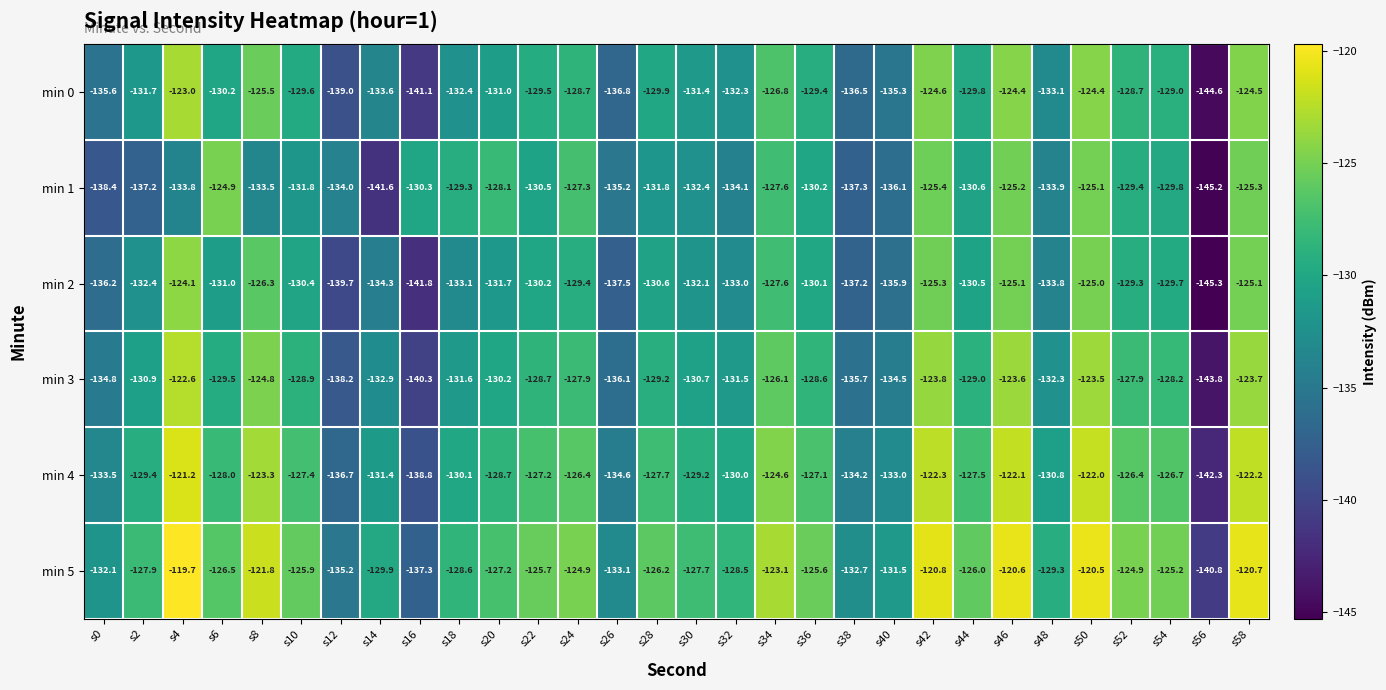

What is the greatest value displayed?

-119.7